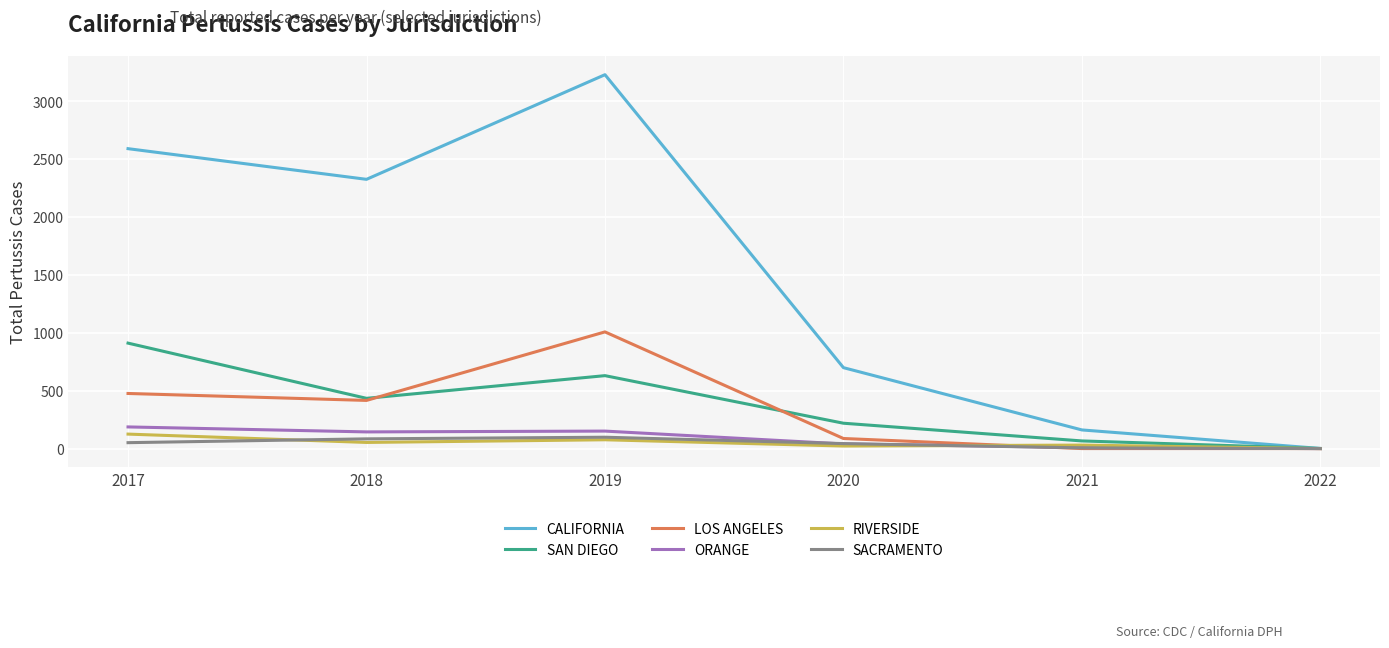

At which category is the sum across all series the highest?

2019